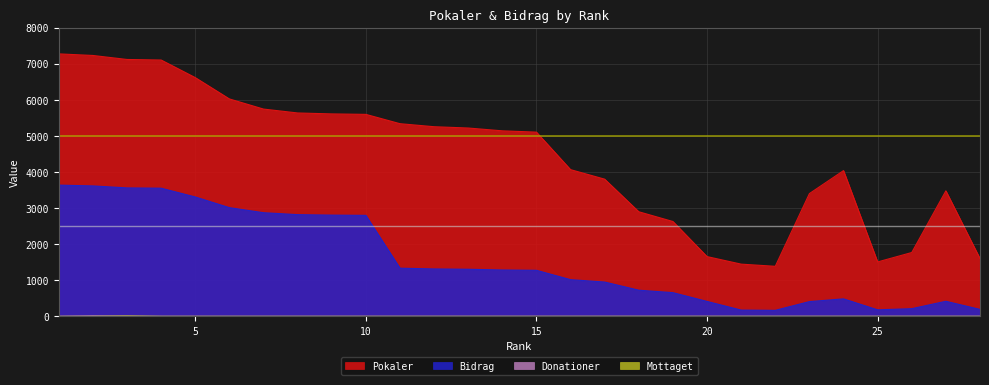

Where is Donationer nearest to the value 5?

1